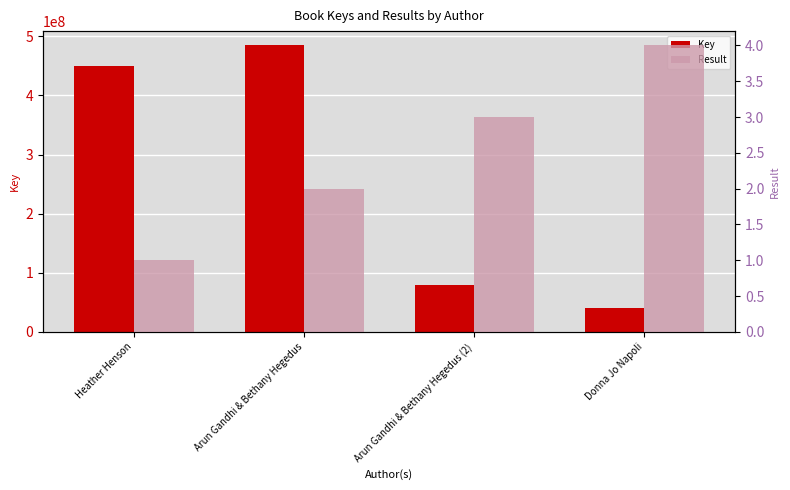

What are all the series names shown in the legend?

Key, Result